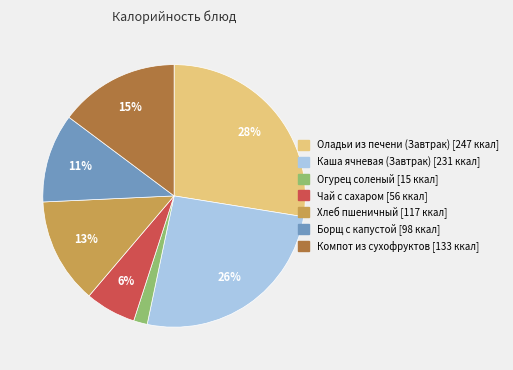

Which category has the biggest portion of the pie?

Оладьи из печени (Завтрак)